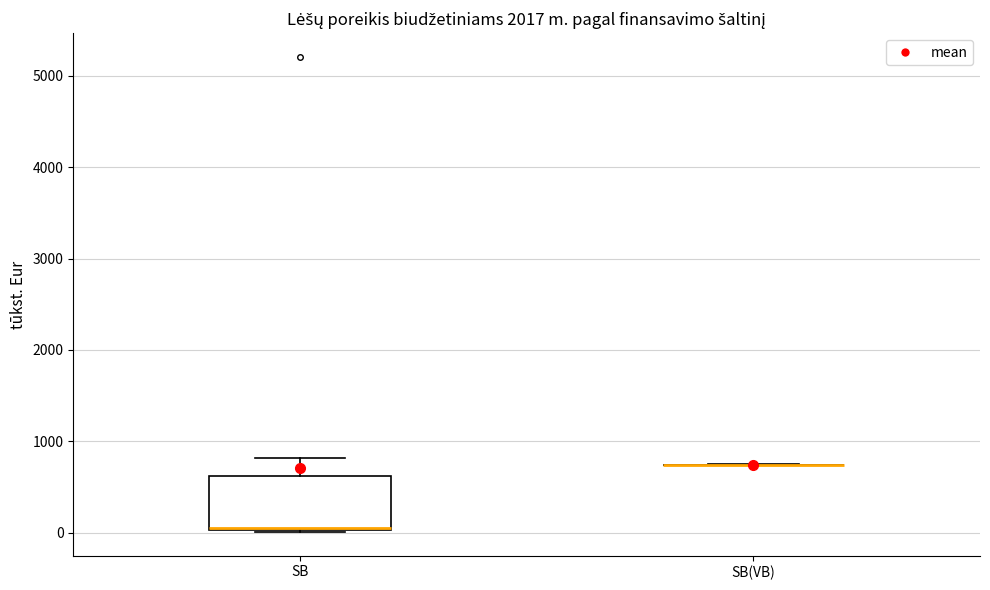

Where is the lower edge of the box for SB on the y-axis? The values are not printed on the chart, so give them approximately, as read against the axis.

0